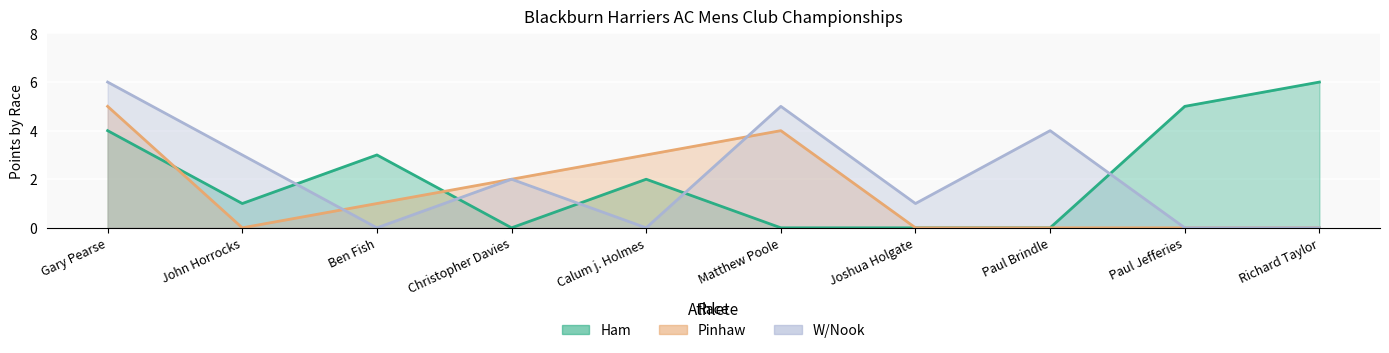

What position from the left is John Horrocks?

2